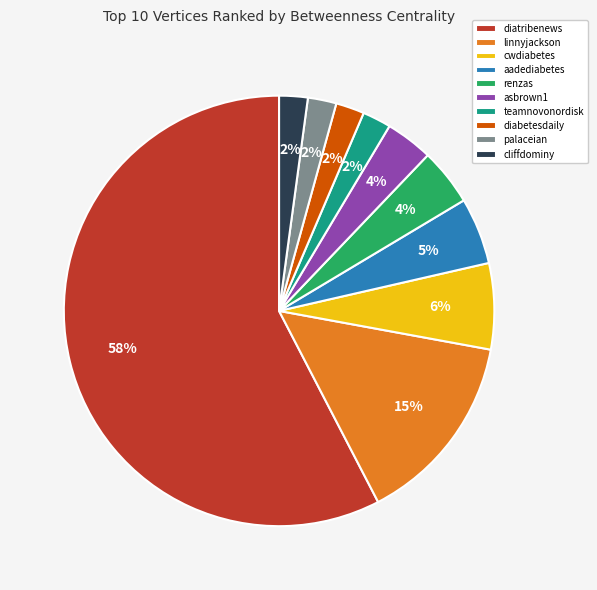

To the nearest percent, what portion does linnyjackson represent?

15%